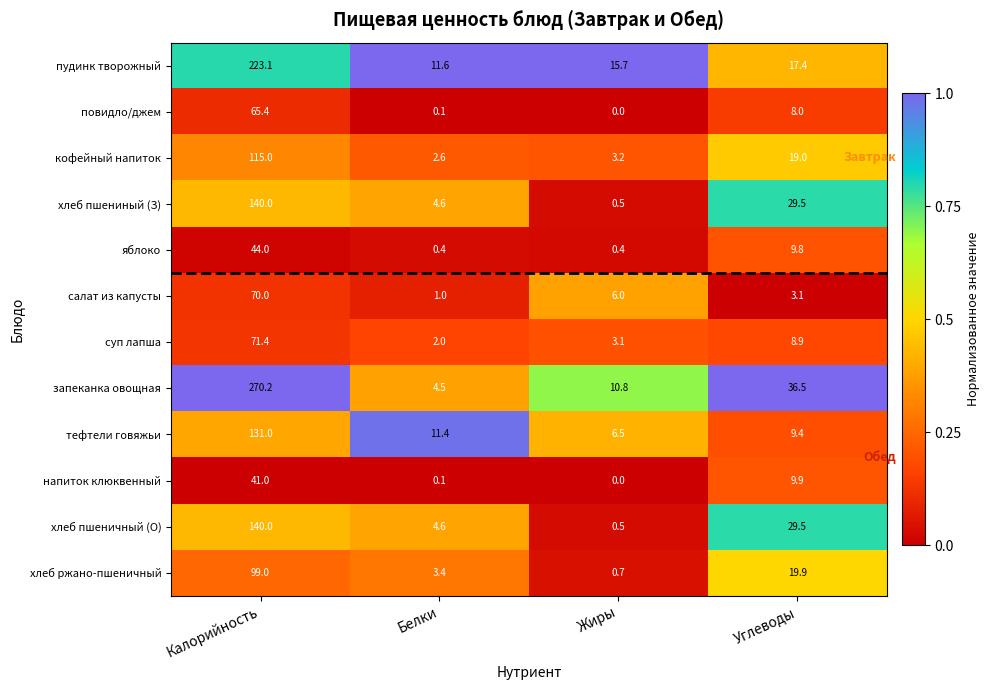

The value of пудинк творожный at Калорийность is 223.1. True or false?

True